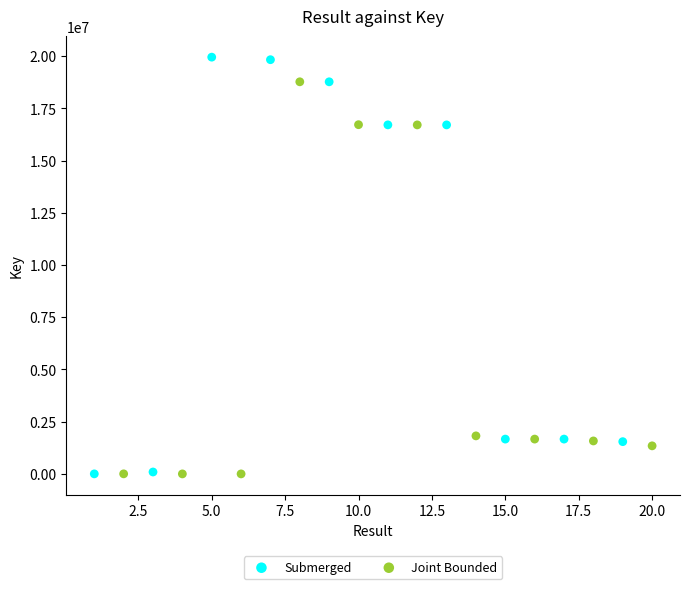

Which series has the widest spread of Y values?

Submerged